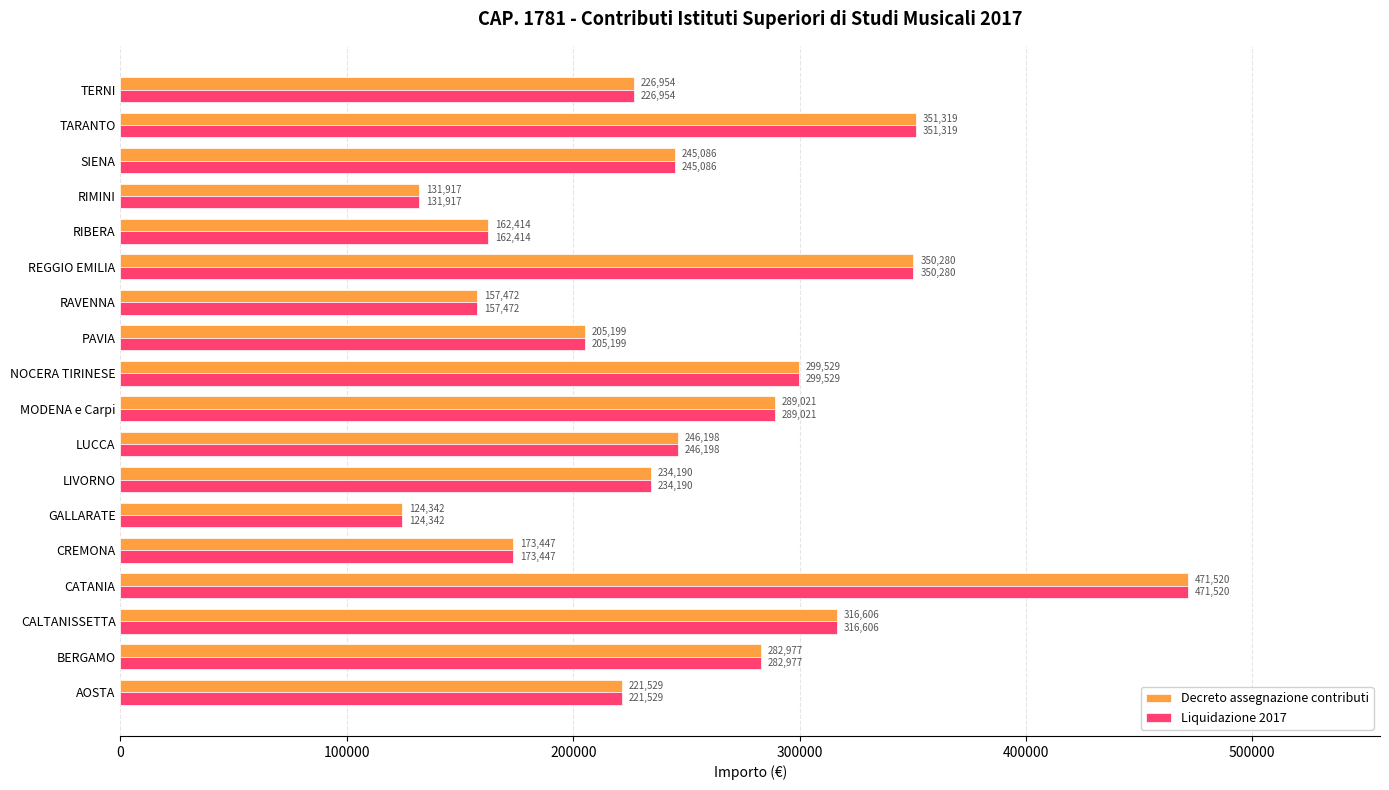

What is the minimum value shown in the chart?

124342